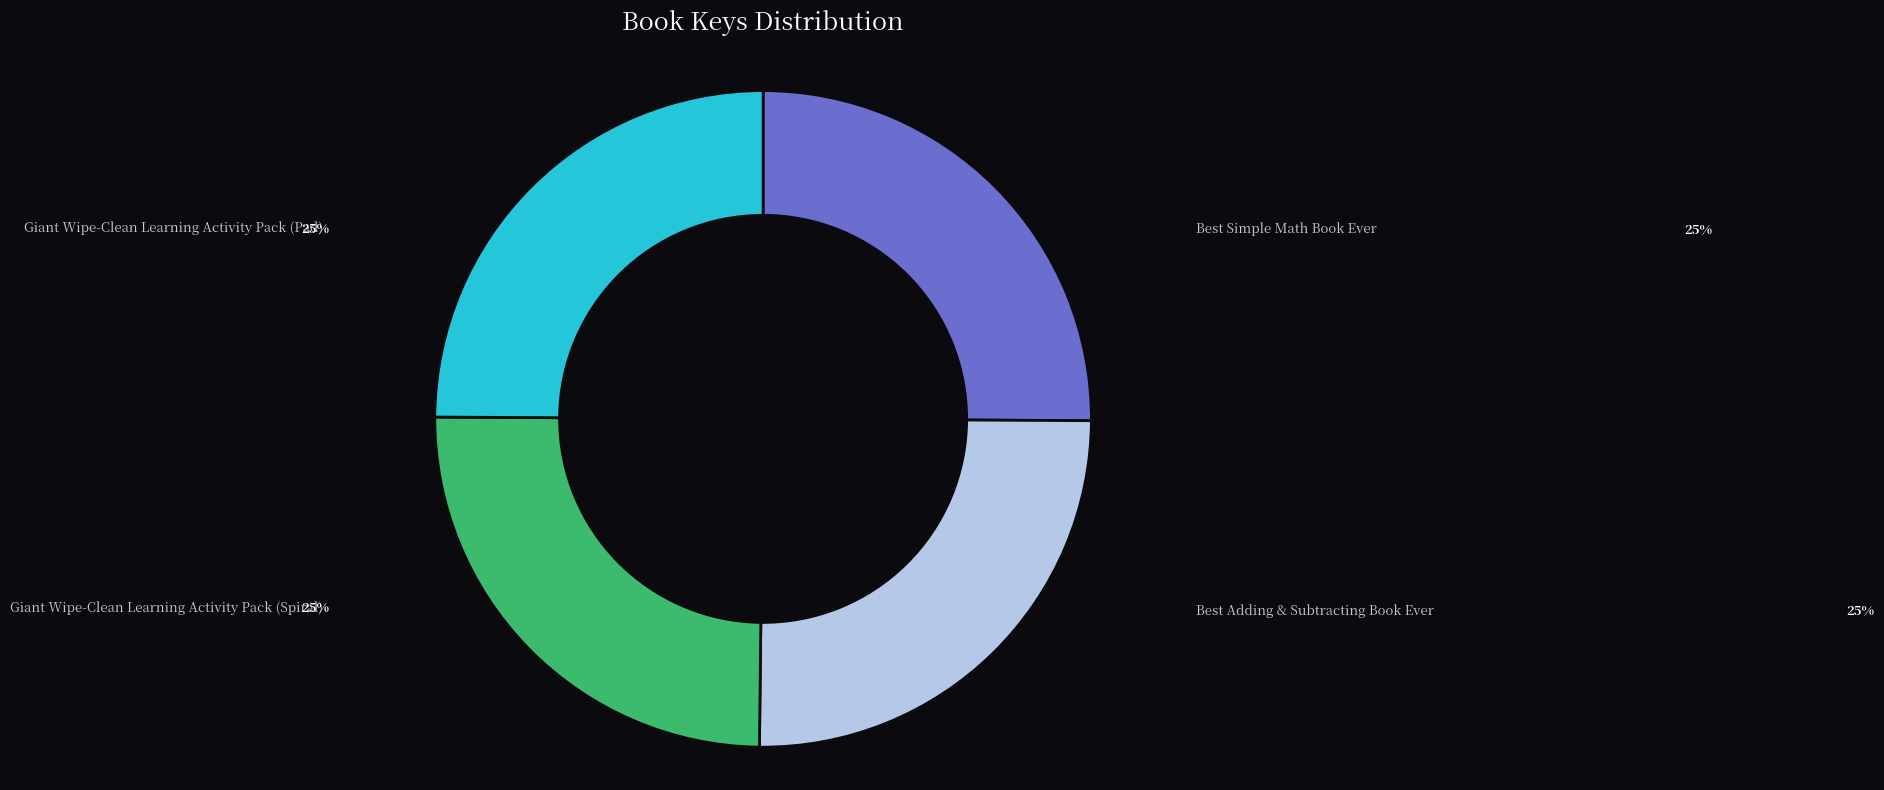

What is the ratio of the value at Best Adding & Subtracting Book Ever to the value at Best Simple Math Book Ever?

1.0